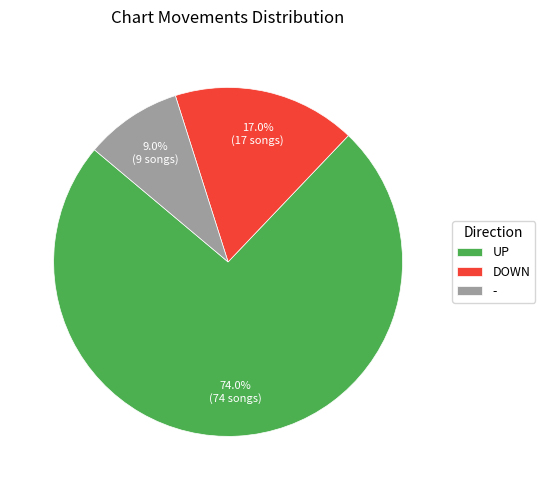

What percentage is the - slice, to the nearest percent?

9%